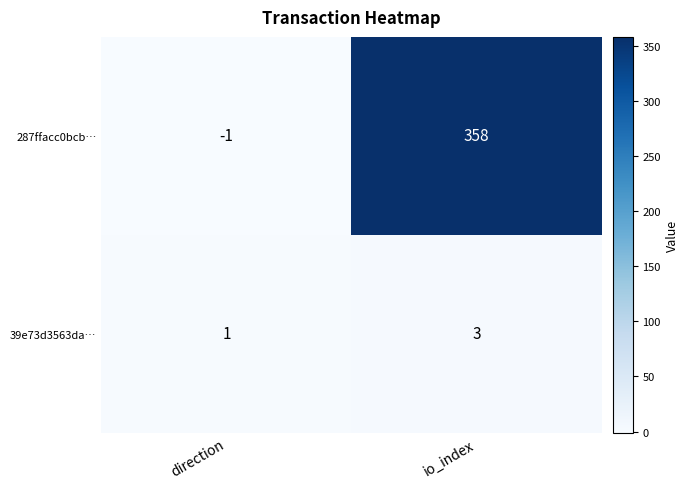

The 39e73d3563da… series shows 3 at io_index. True or false?

True